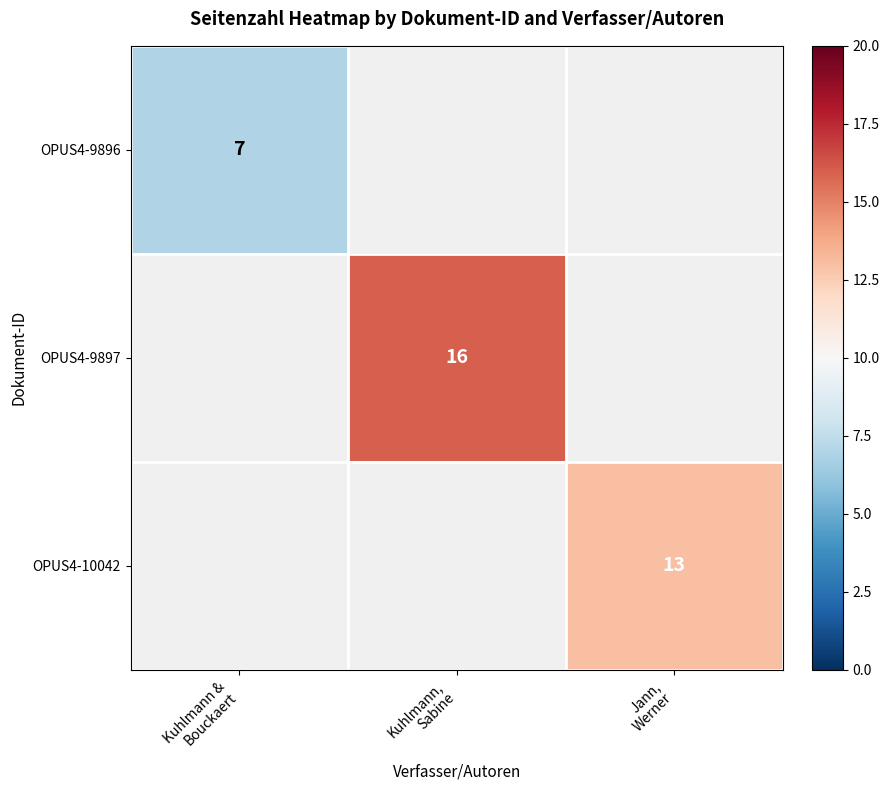

True or false: OPUS4-9896 has a value of 2.2 at Kuhlmann & Bouckaert.

False